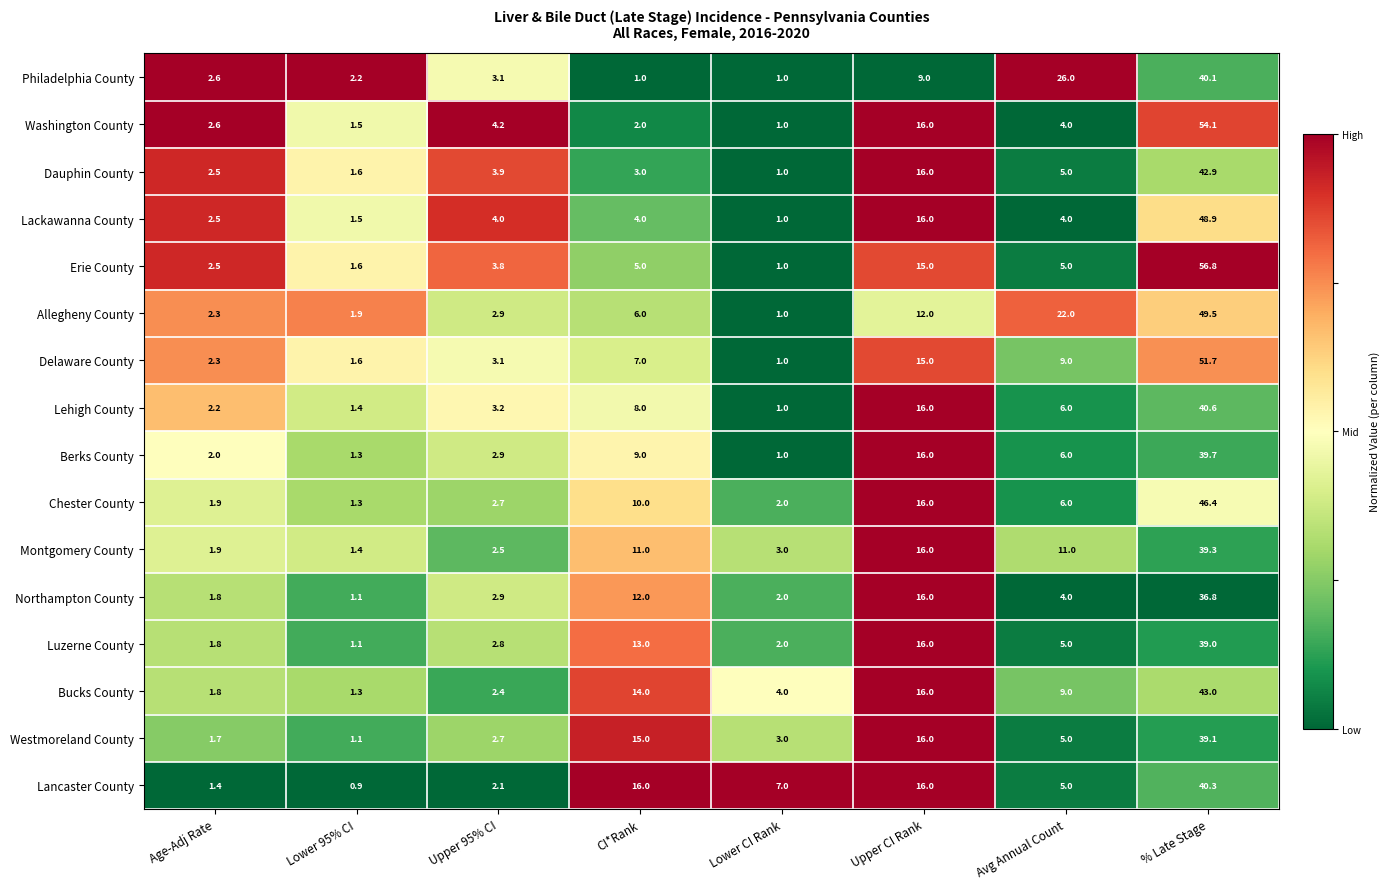

What is the maximum value for Westmoreland County?

39.1